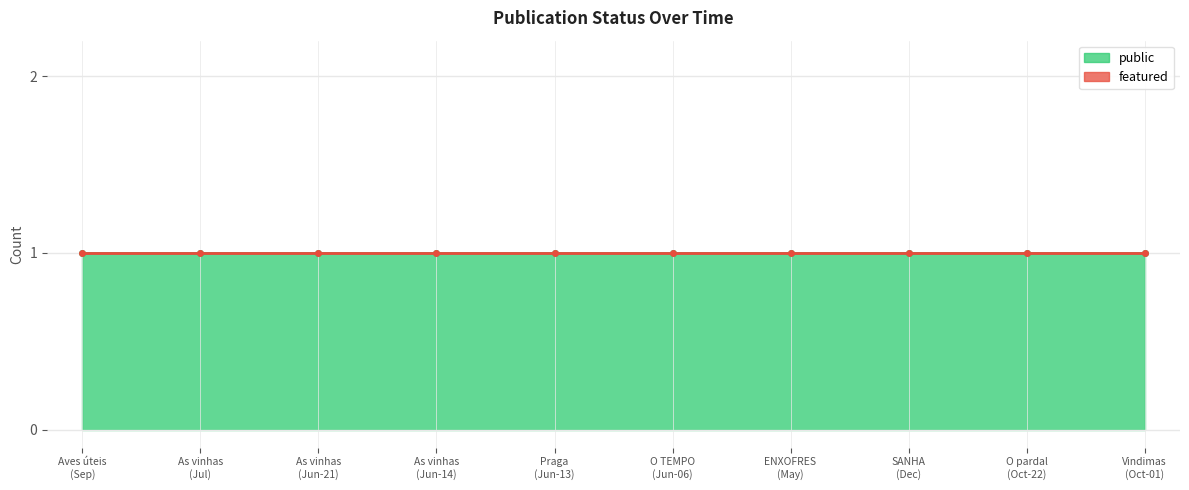

Which category has the lowest value in the public series?

Aves úteis (27-09-1914)